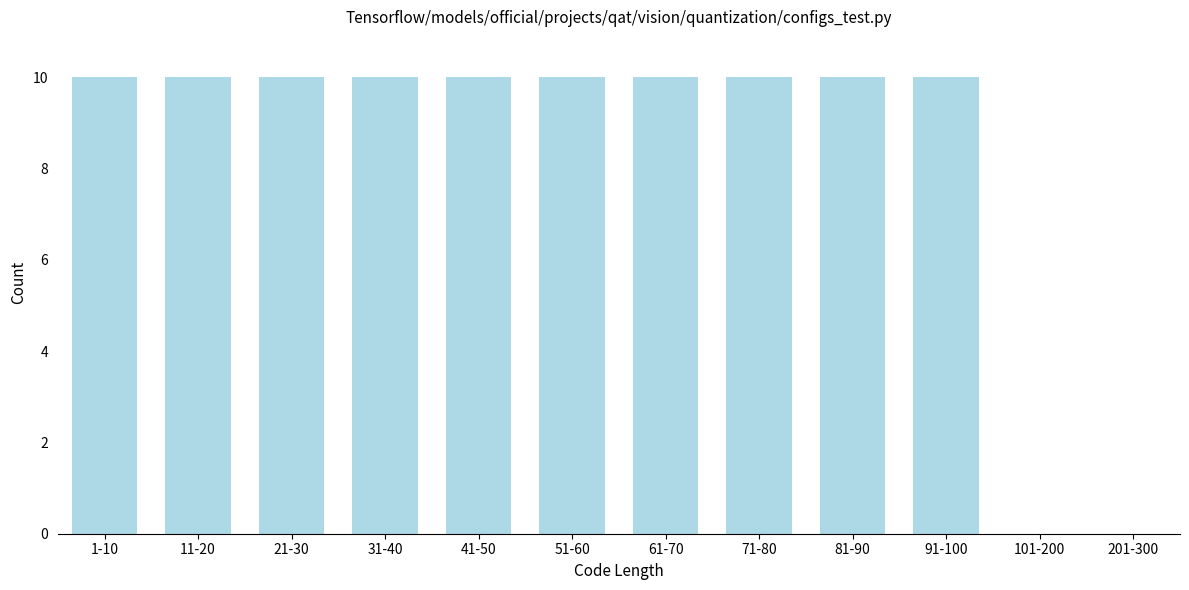

Reading right to left, list all the values displayed in this chart.

201-300=0	101-200=0	91-100=10	81-90=10	71-80=10	61-70=10	51-60=10	41-50=10	31-40=10	21-30=10	11-20=10	1-10=10